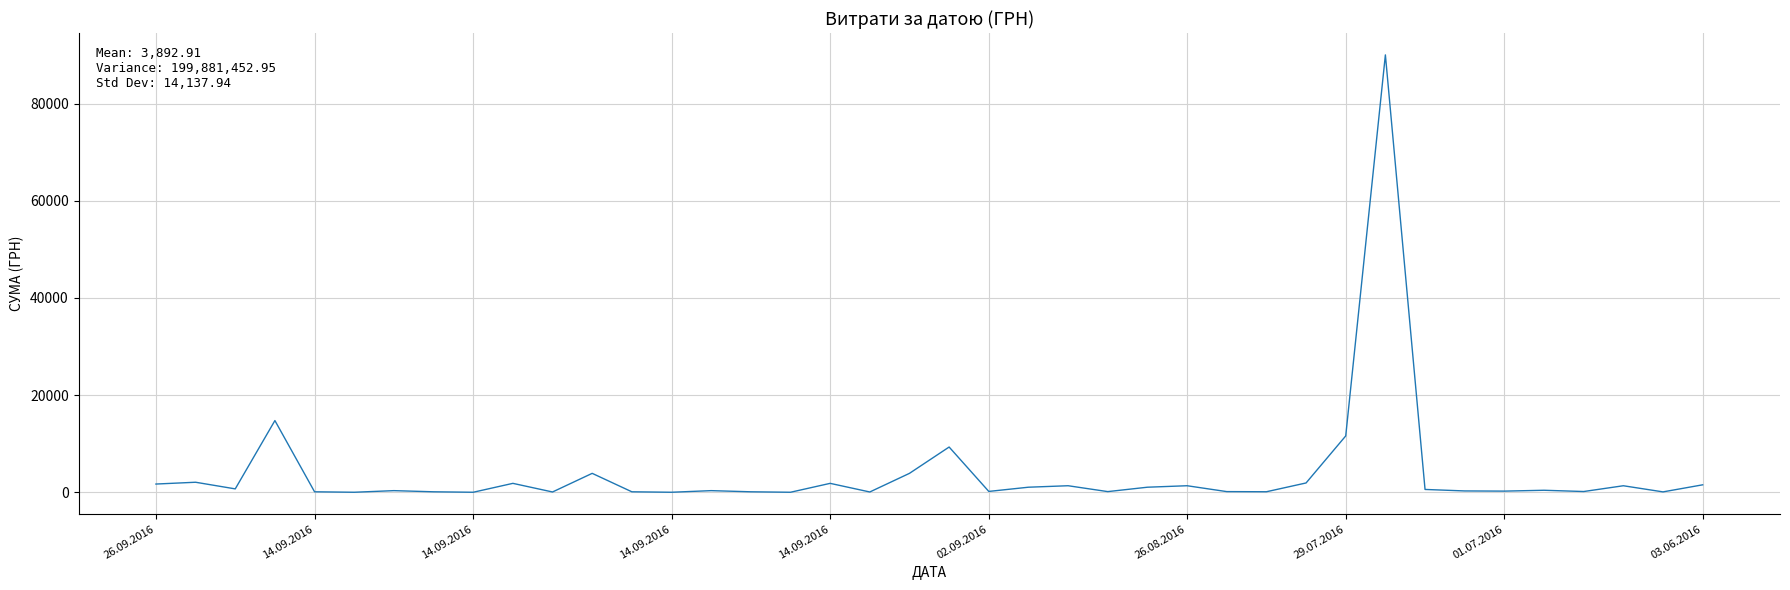

What is the greatest value displayed?

90000.0